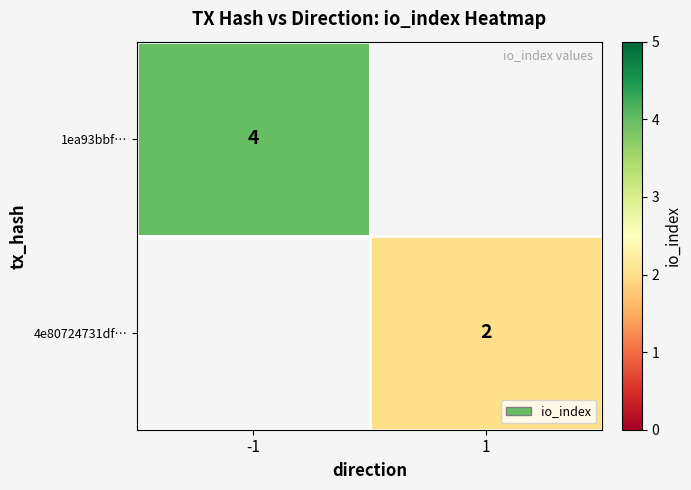

Is it true that 4e80724731df… equals 1 at 1?

False